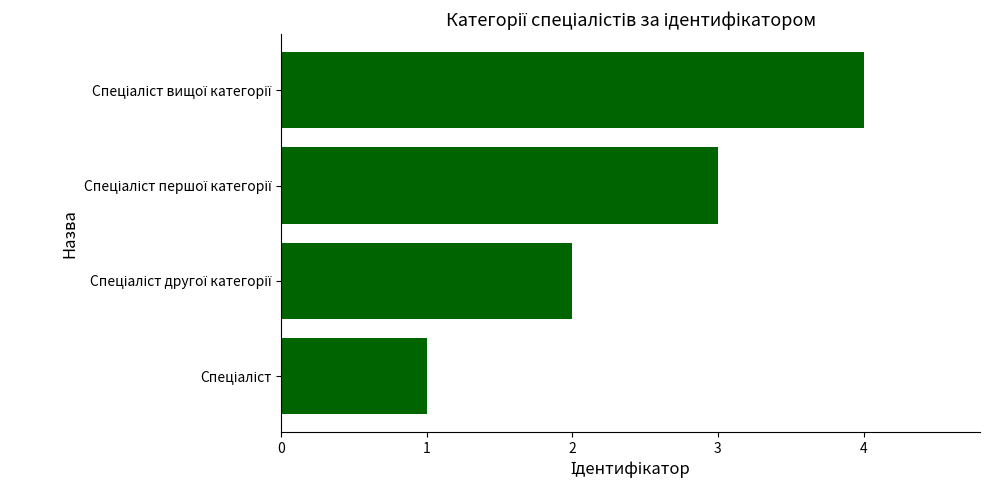

What is the maximum value shown in the chart?

4